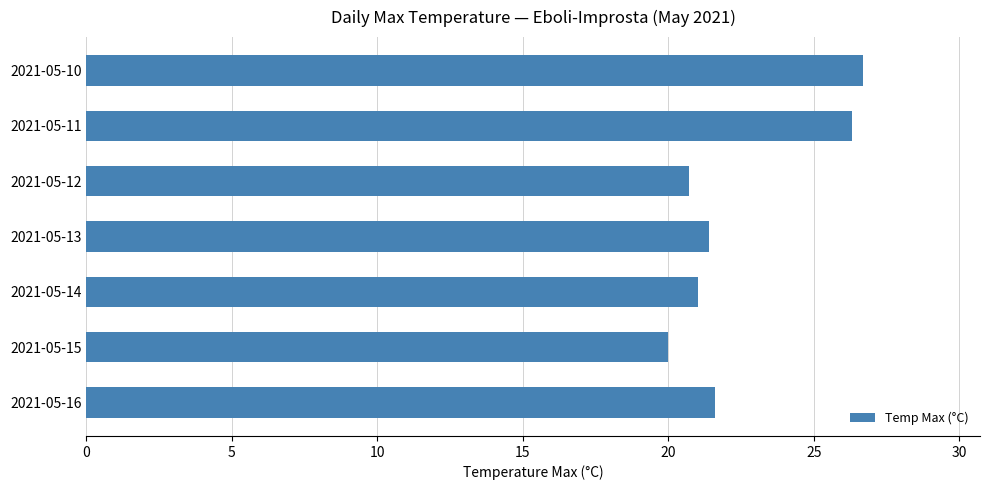

Approximately how many times larger is the value at 2021-05-13 compared to 2021-05-14?

1.0